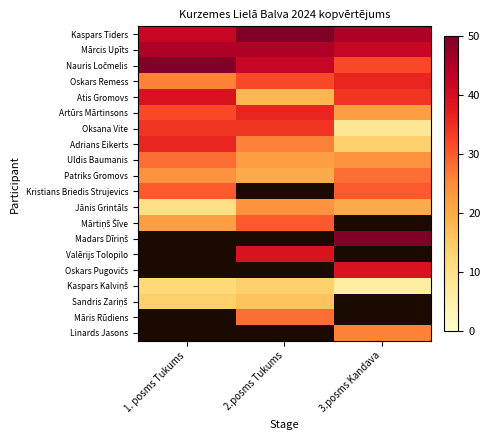

What is the difference between the Patriks Gromovs values at 3.posms Kandava and 2.posms Tukums?

8.0